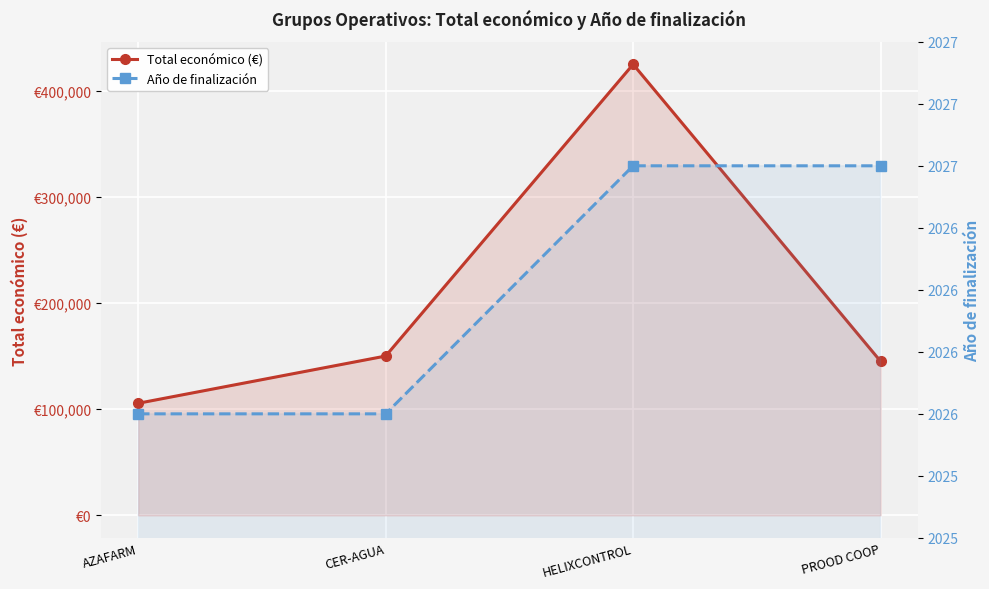

Reading right to left, extract all data points from this chart.

Total económico (€): PROOD COOP=145000	HELIXCONTROL=424720	CER-AGUA=150000	AZAFARM=105516
Año de finalización: PROOD COOP=2027	HELIXCONTROL=2027	CER-AGUA=2026	AZAFARM=2026